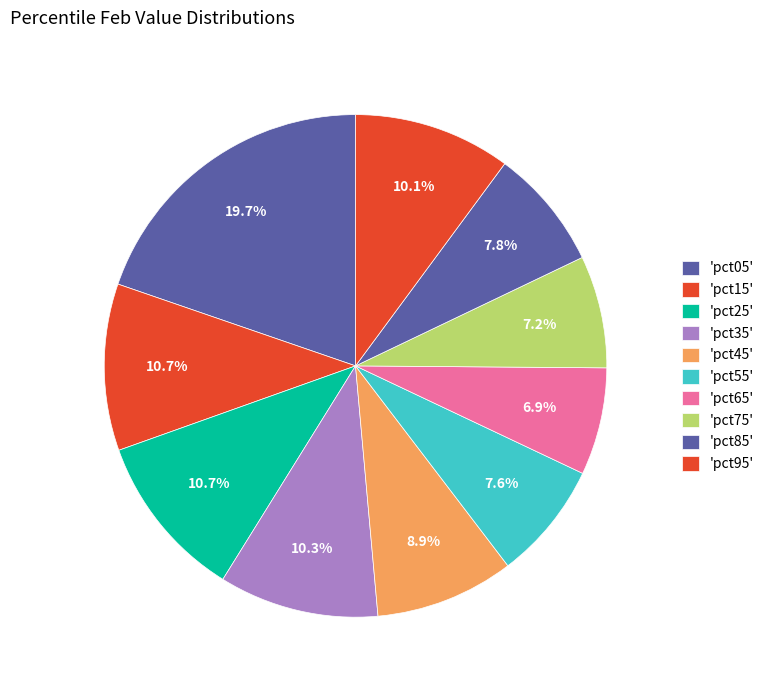

How many slices are in this pie chart?

10